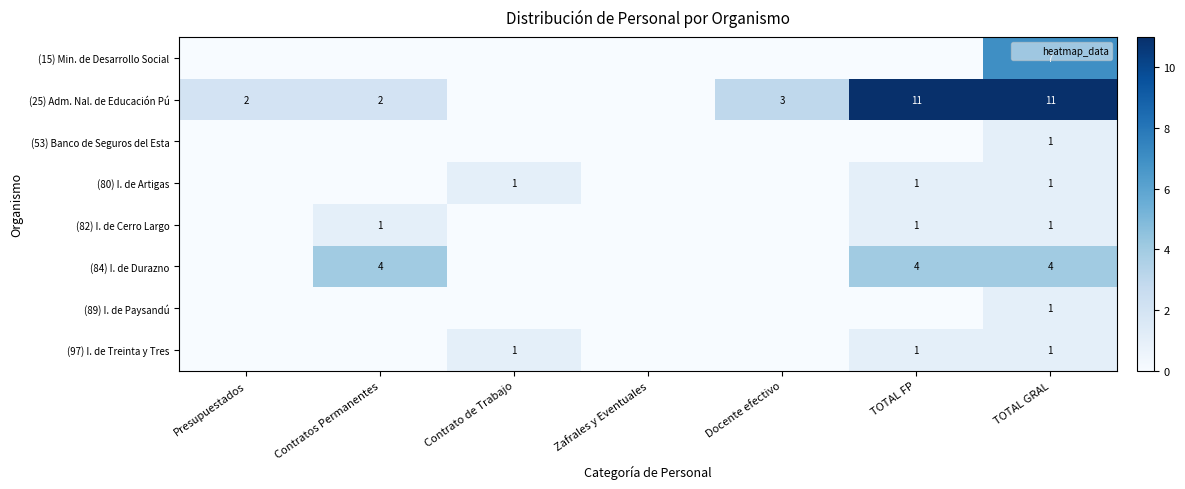

True or false: (25) Adm. Nal. de Educación Pú has a value of 2 at TOTAL FP.

False